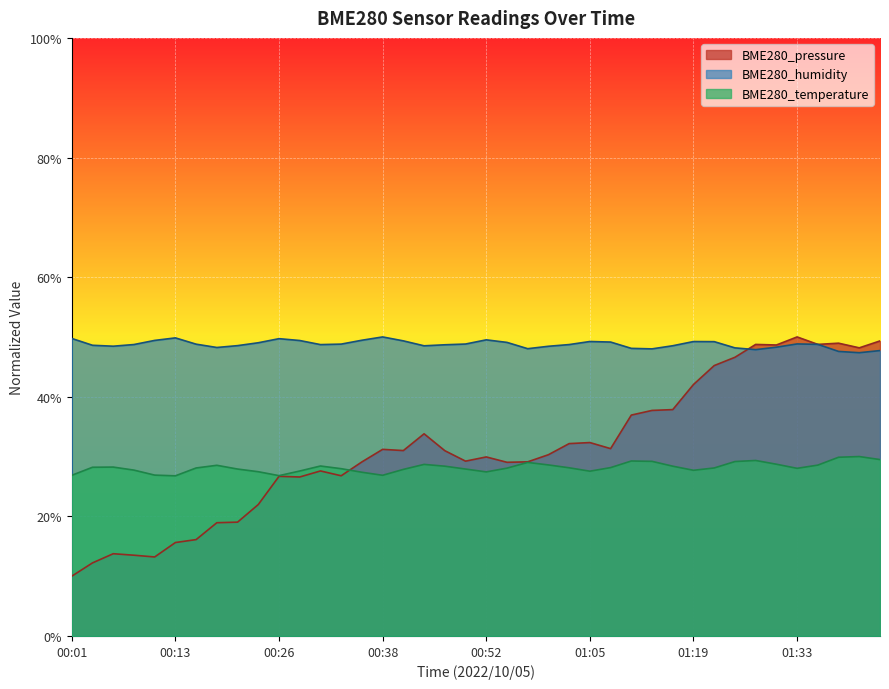

Reading left to right, what are all the values shown in this chart?

BME280_pressure: 10.0	12.2	13.8	13.5	13.2	15.6	16.1	18.9	19.0	22.0	26.7	26.6	27.6	26.8	29.1	31.2	31.0	33.8	31.0	29.2	29.9	29.0	29.1	30.3	32.2	32.3	31.3	36.9	37.7	37.8	42.0	45.2	46.6	48.7	48.7	50.0	48.8	49.0	48.2	49.3
BME280_humidity: 49.7	48.6	48.4	48.7	49.4	49.8	48.8	48.2	48.5	49.0	49.7	49.4	48.7	48.8	49.4	50.0	49.3	48.5	48.7	48.8	49.5	49.1	48.0	48.4	48.7	49.2	49.1	48.1	48.0	48.5	49.2	49.2	48.2	47.9	48.3	48.8	48.8	47.6	47.4	47.7
BME280_temperature: 26.9	28.2	28.2	27.7	26.9	26.8	28.1	28.5	27.9	27.5	26.8	27.6	28.4	28.0	27.4	26.9	27.9	28.7	28.4	27.9	27.4	28.1	29.0	28.6	28.1	27.6	28.1	29.3	29.2	28.4	27.7	28.1	29.2	29.3	28.7	28.0	28.6	29.9	30.0	29.5